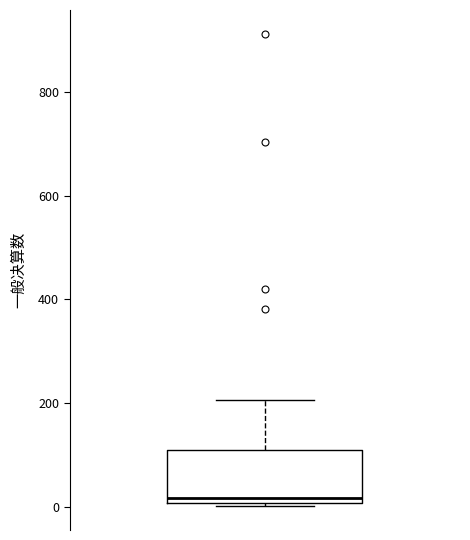

Transcribe this box plot: give where the median line is, the range the box spans, and where the two whiskers end, as read against the y-axis. The values are not printed on the chart, so give them approximately, as read against the axis.

median 20, box 0 to 100, whiskers 0 (just below the box's lower edge) to 200